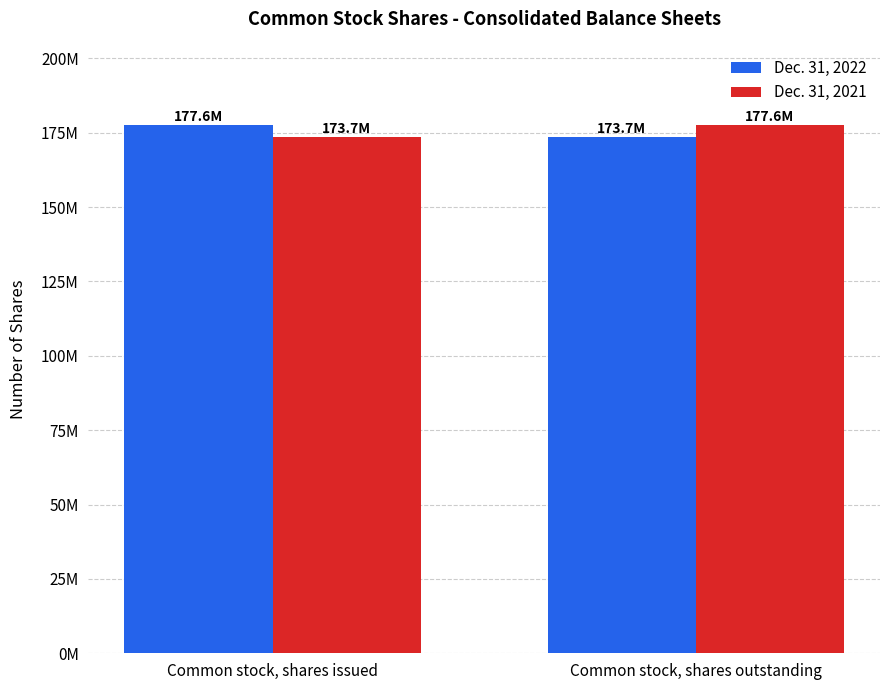

What is the spread (max minus min) of values at Common stock, shares issued?

3912000